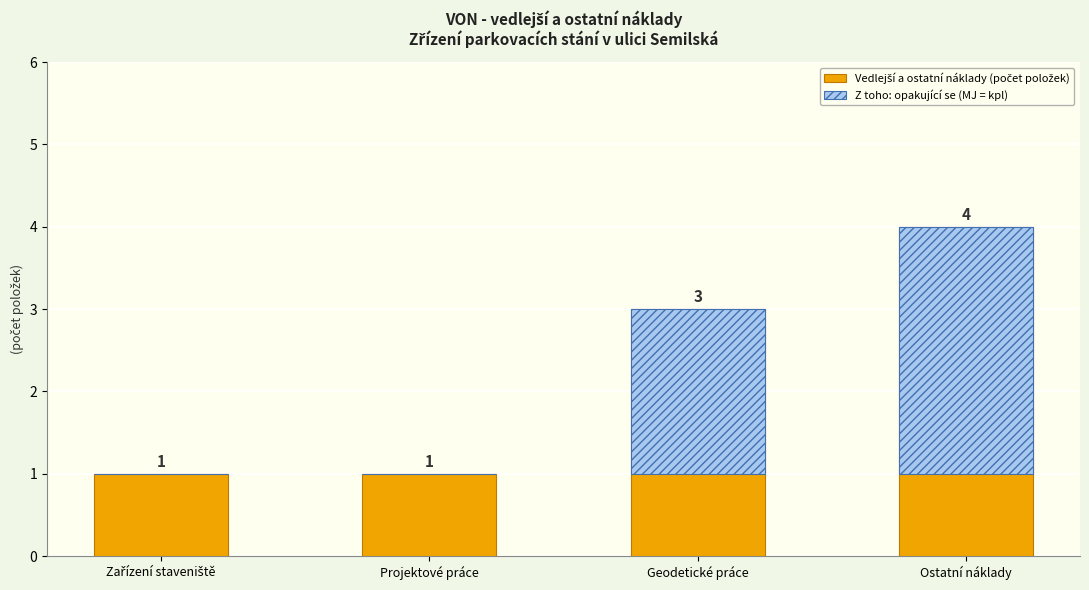

Reading left to right, list all the values displayed in this chart.

Vedlejší a ostatní náklady (počet položek): 1	1	3	4
Z toho: opakující se (MJ = kpl): 0	0	2	3